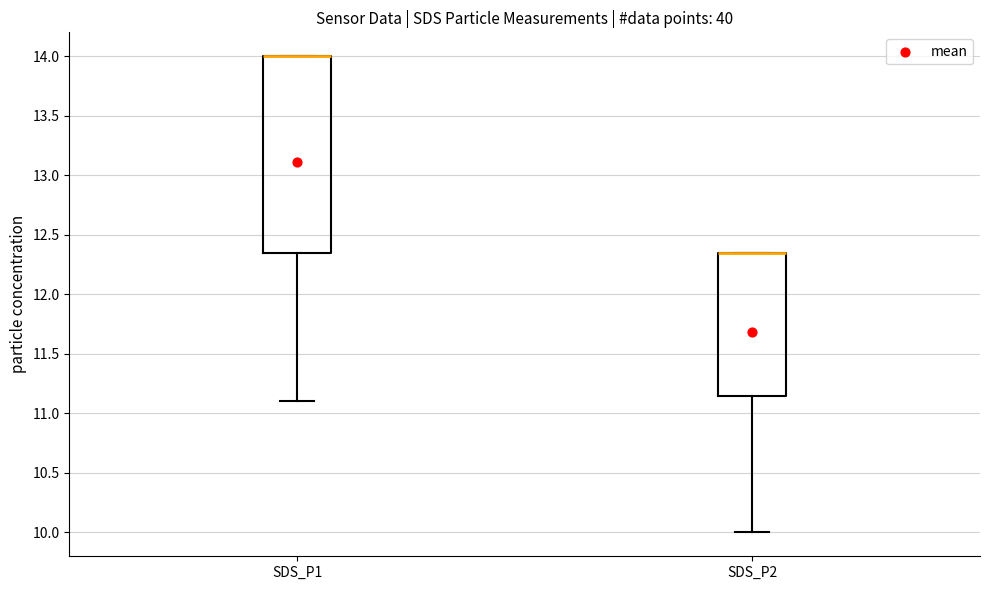

Comparing the boxes themselves (not the whiskers), which one is the tallest?

SDS_P1